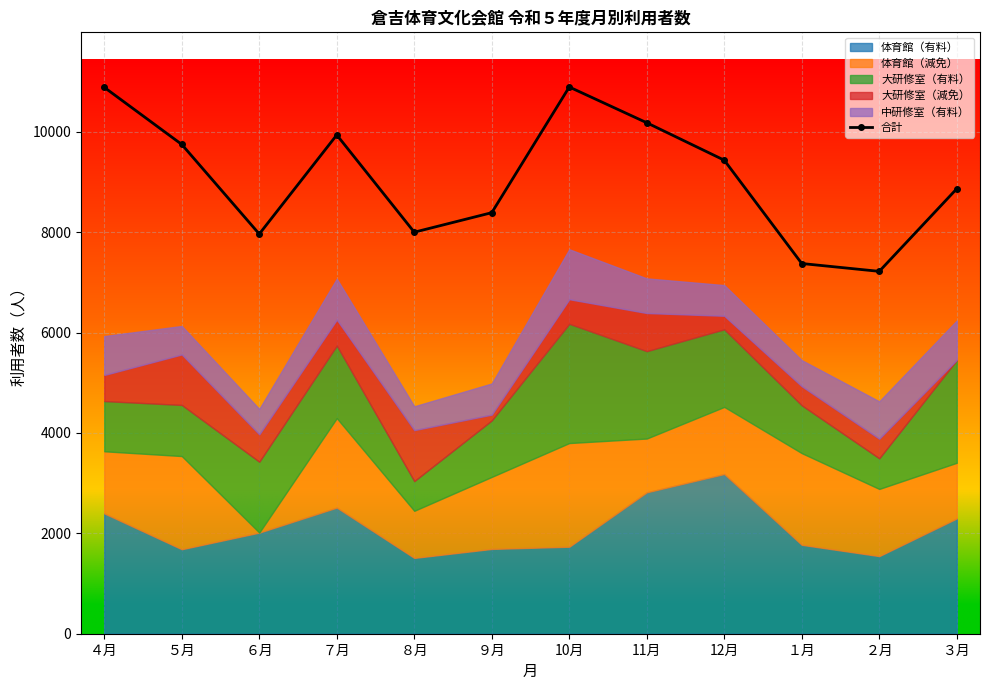

Reading left to right, what are all the values shown in this chart?

４月=10883	５月=9746	６月=7962	７月=9935	８月=7998	９月=8387	10月=10890	11月=10178	12月=9432	１月=7374	２月=7218	３月=8863